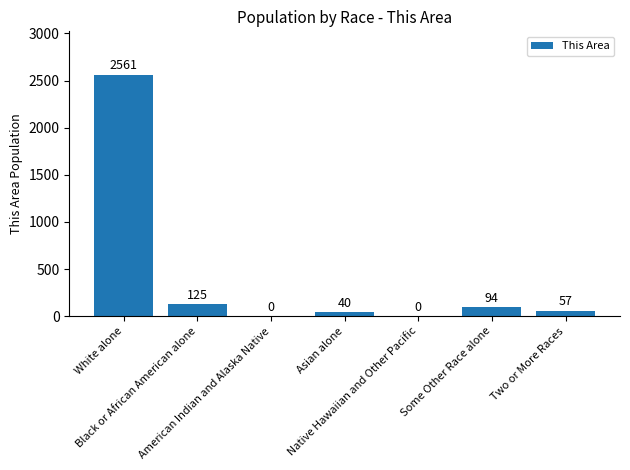

Count the number of categories in the chart.

7